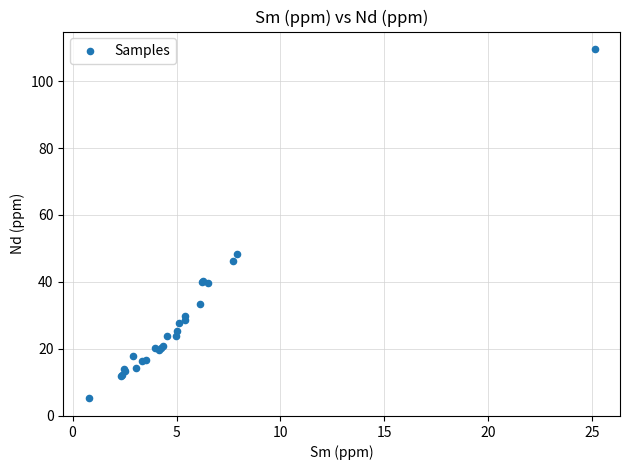

What Y value in the scatter plot is closest to 57?

48.4